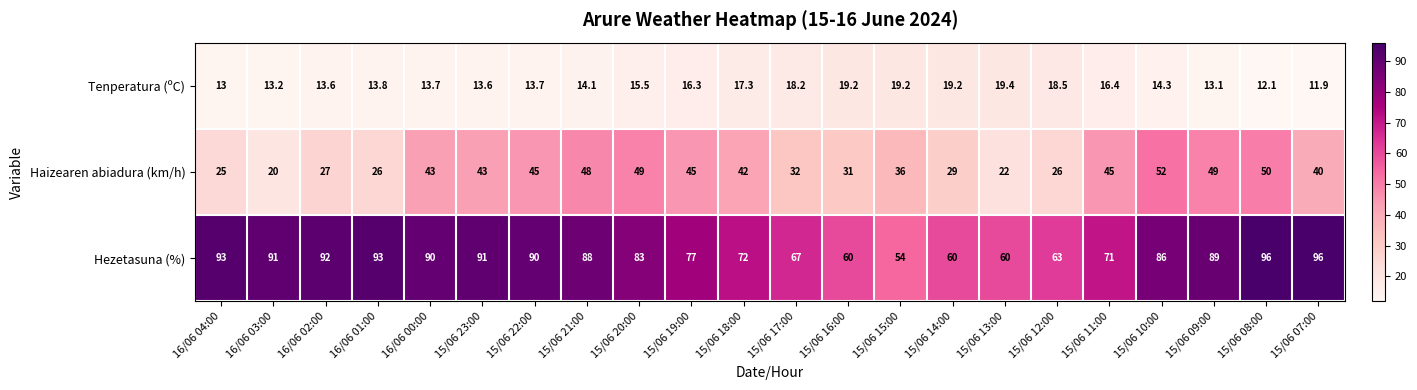

The value of Tenperatura (ºC) at 15/06 09:00 is 13.1. True or false?

True